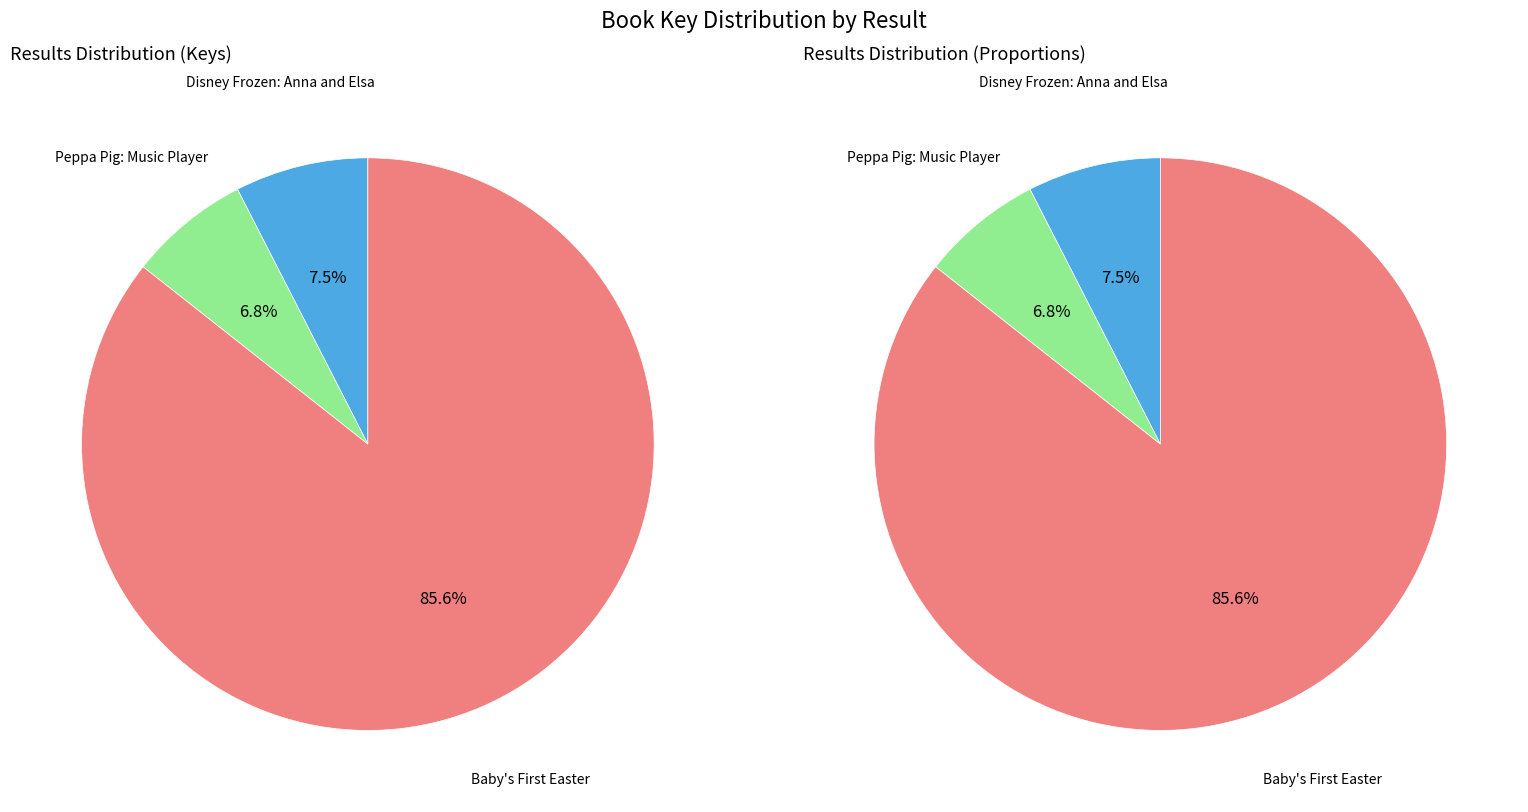

True or false: Peppa Pig: Music Player accounts for 21% of the total.

False